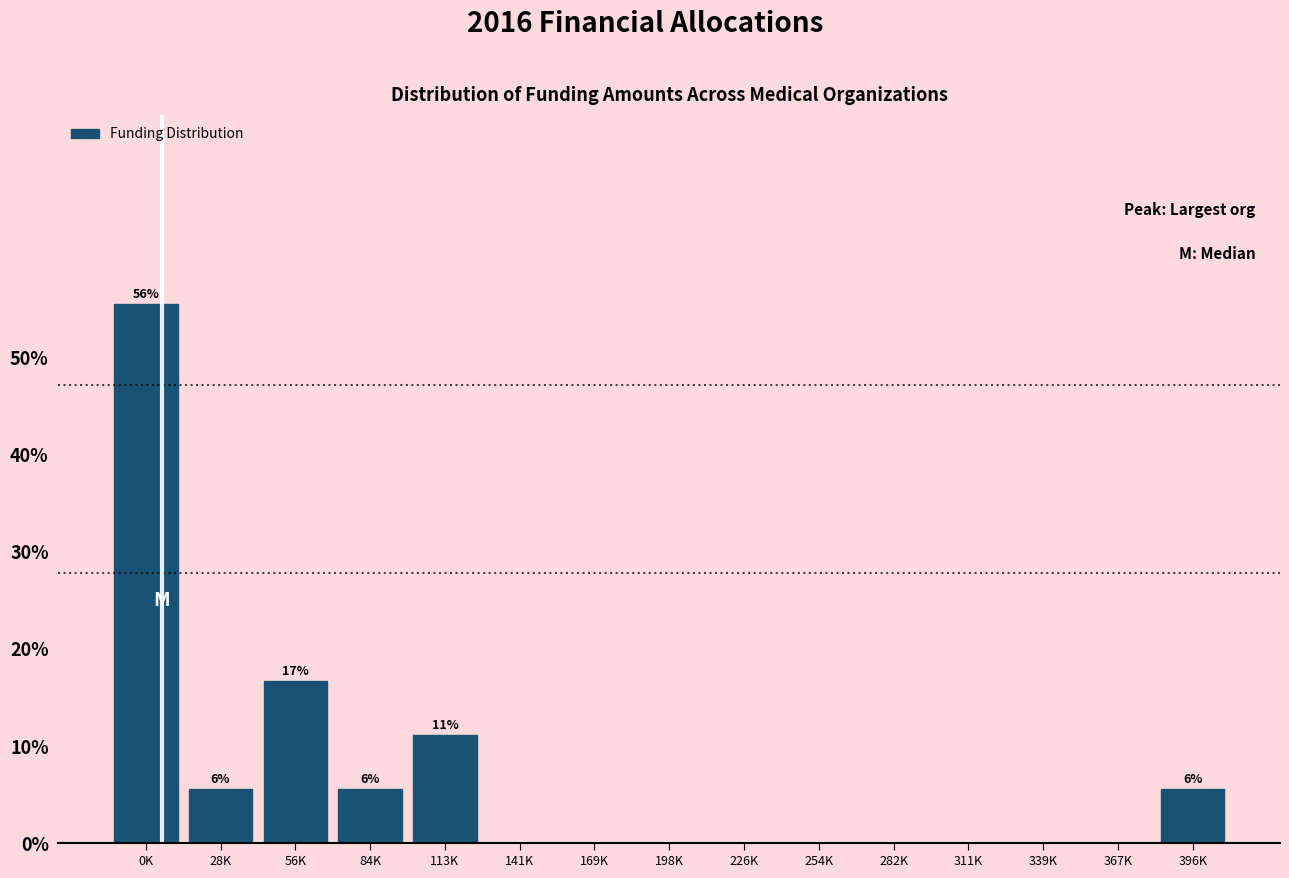

Reading right to left, what are all the values shown in this chart?

396K=5.6	367K=0.0	339K=0.0	311K=0.0	282K=0.0	254K=0.0	226K=0.0	198K=0.0	169K=0.0	141K=0.0	113K=11.1	84K=5.6	56K=16.7	28K=5.6	0K=55.6